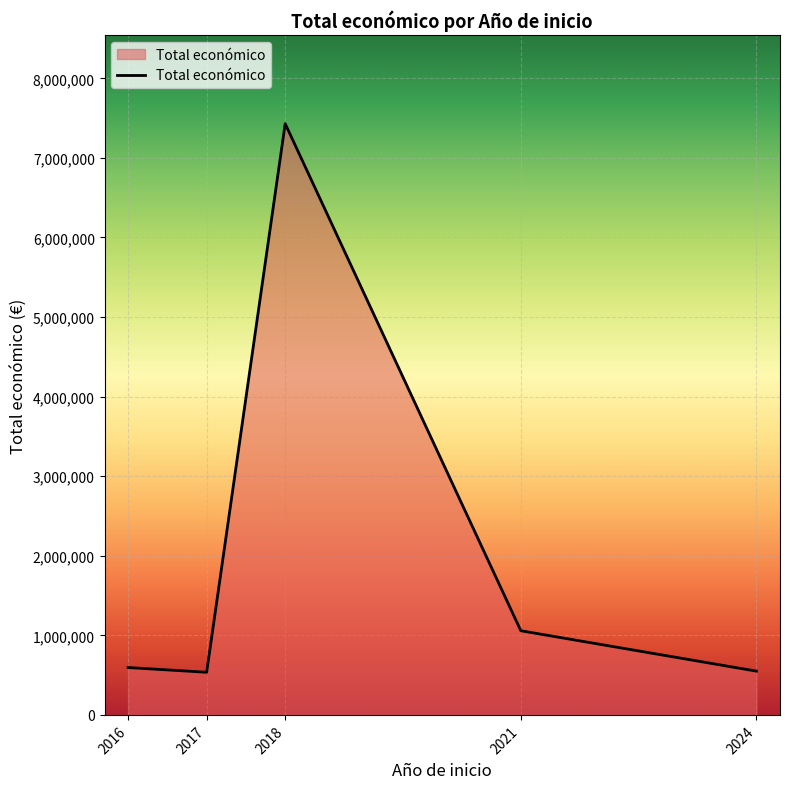

What is the smallest value displayed?

535769